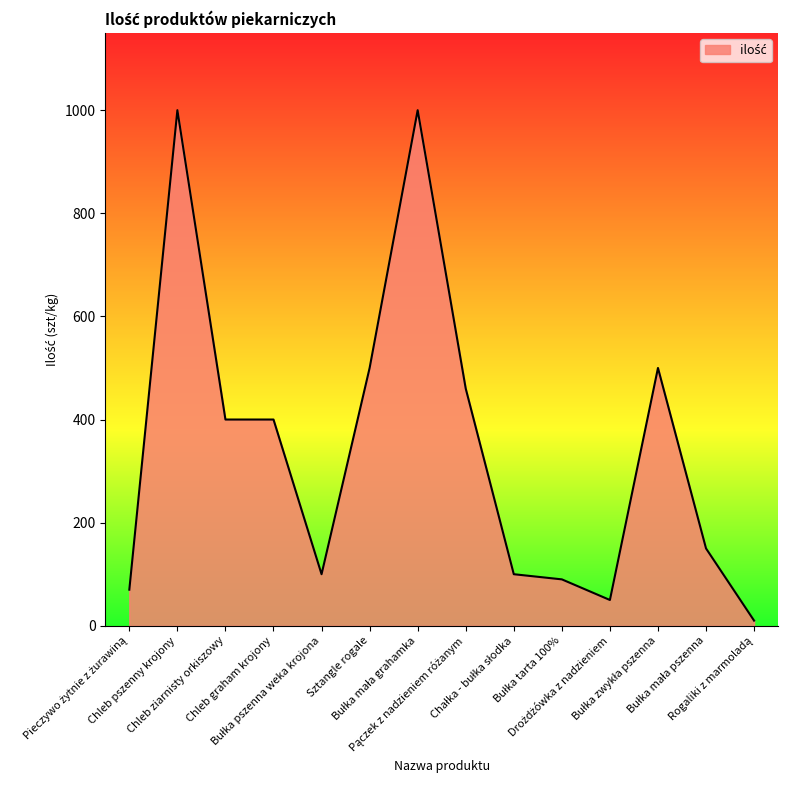

Reading left to right, list all the values displayed in this chart.

70	1000	400	400	100	500	1000	460	100	90	50	500	150	10